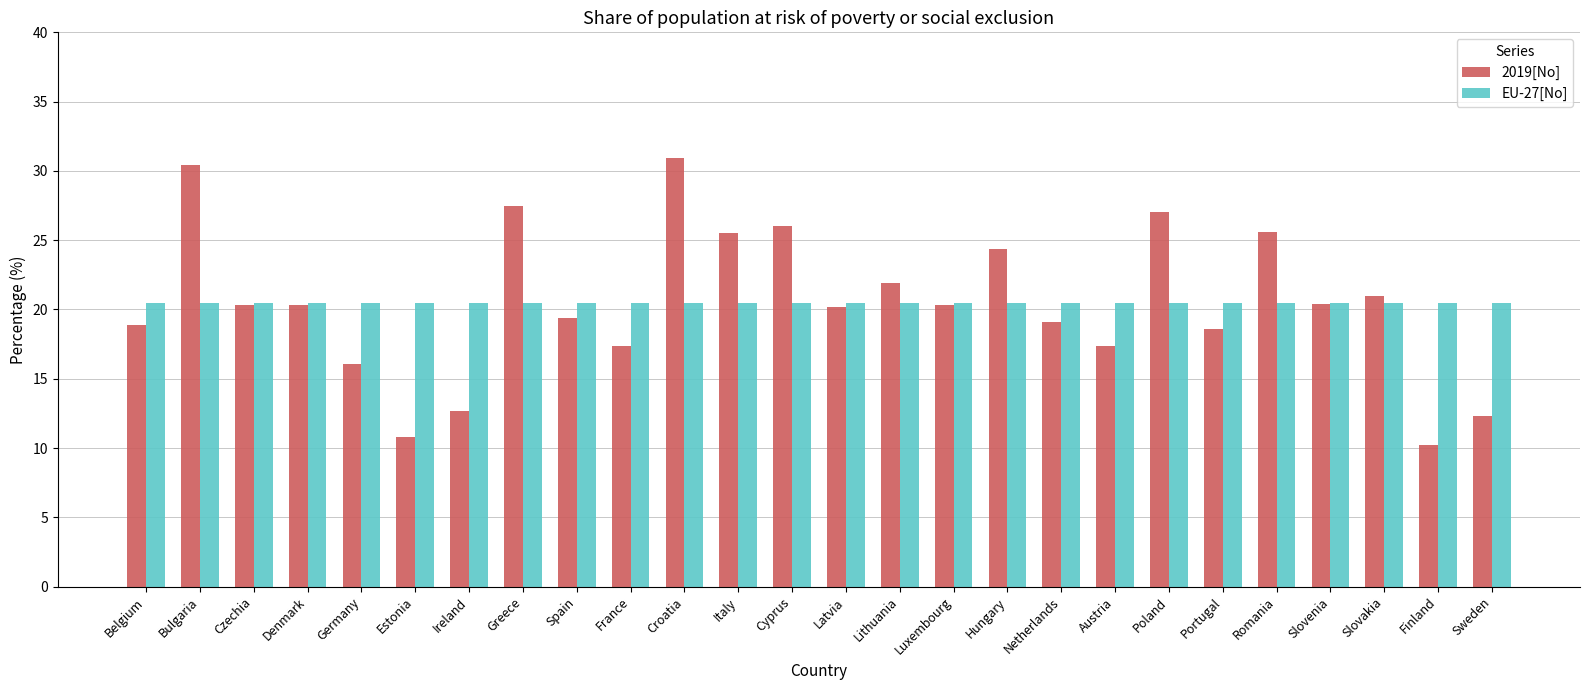

The value of 2019[No] at Netherlands is 19.1. True or false?

True